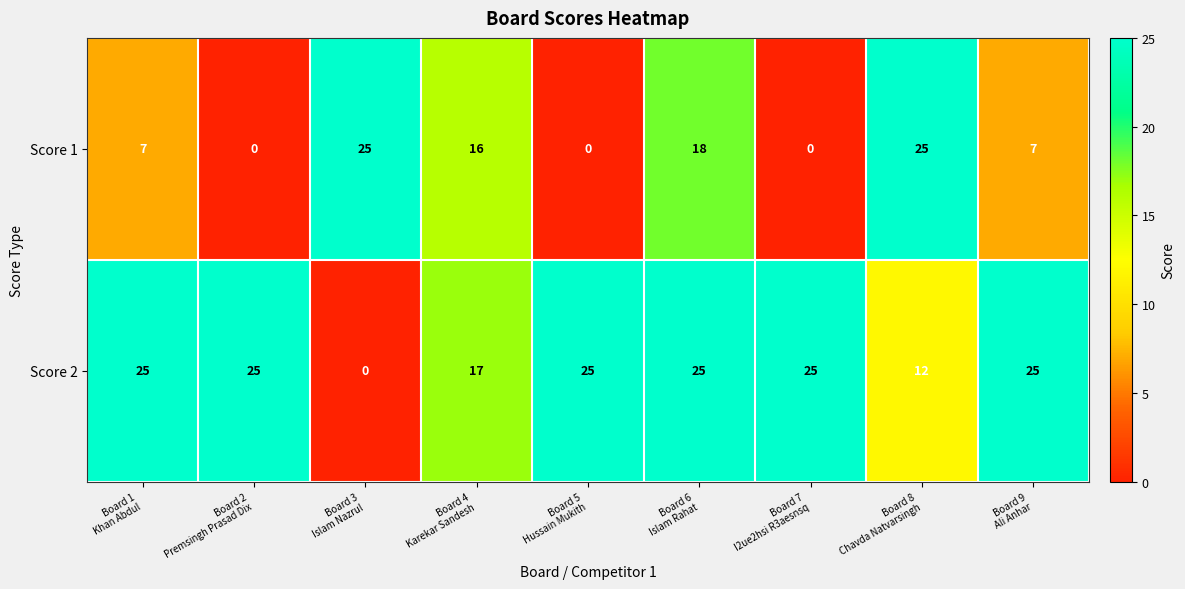

How many Score 2 values are between 17 and 25?

7